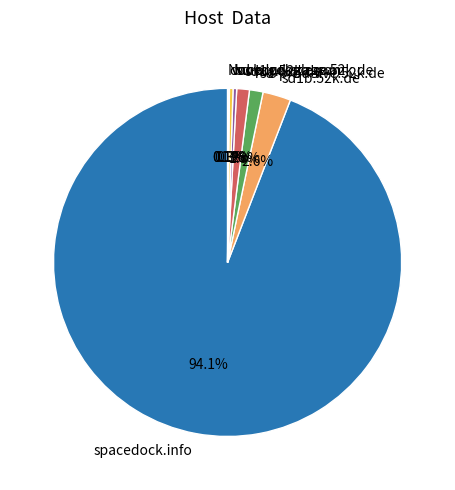

Is sd-prod-live.52k.de the majority of the pie?

No